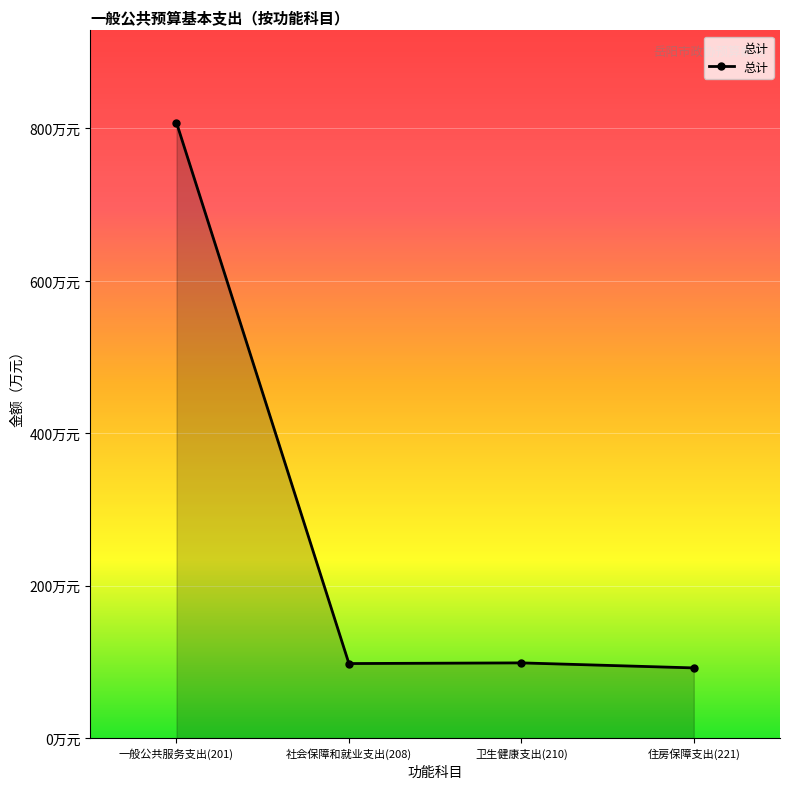

Is this an area chart (filled region under the line)?

Yes